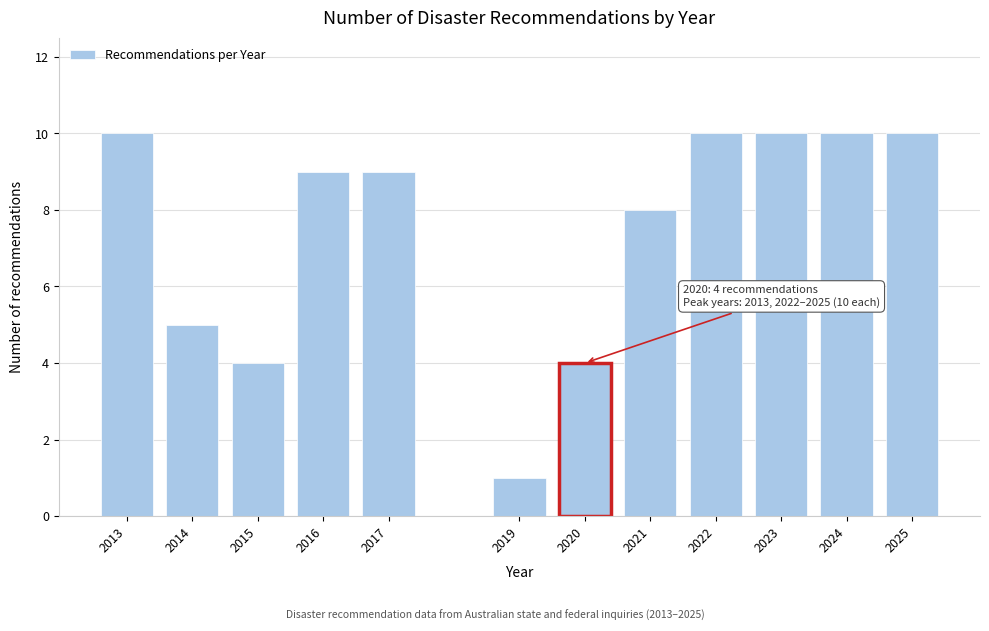

Reading right to left, list all the values displayed in this chart.

2025=10	2024=10	2023=10	2022=10	2021=8	2020=4	2019=1	2017=9	2016=9	2015=4	2014=5	2013=10